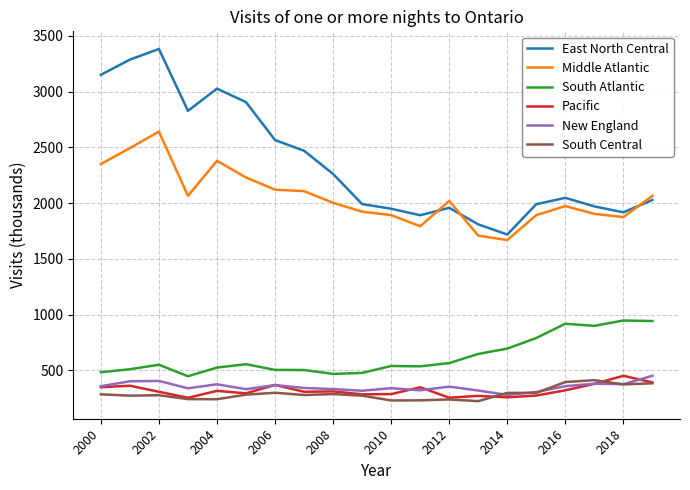

What is the sum of all New England values?

7054